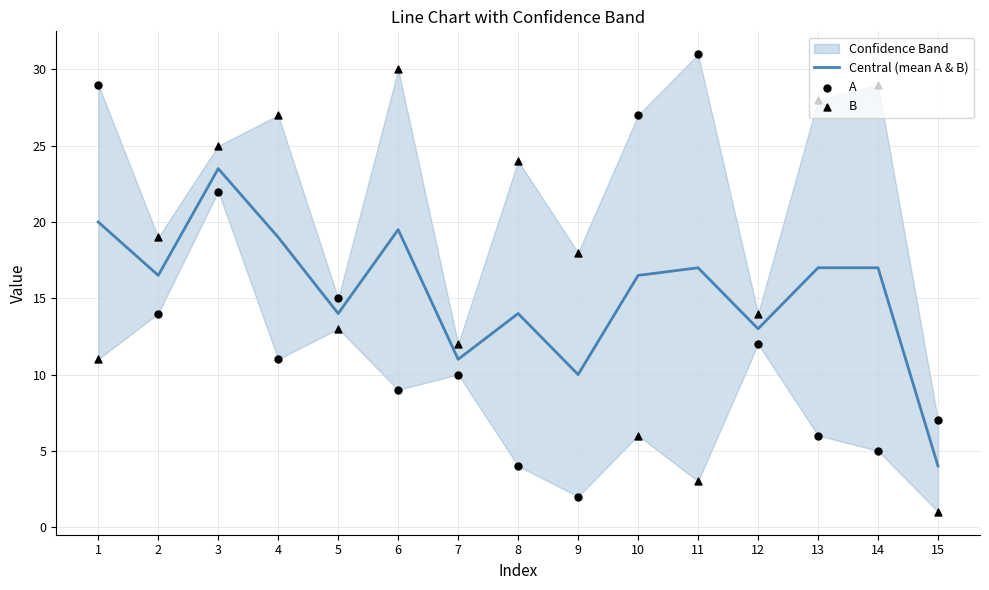

Which series reaches the maximum Y coordinate?

A